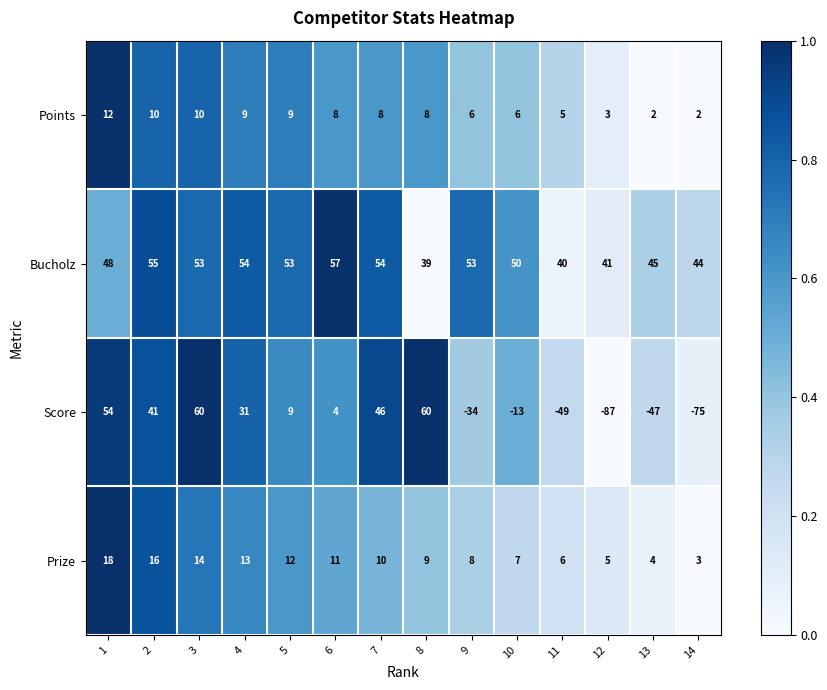

How many series are shown in this chart?

4